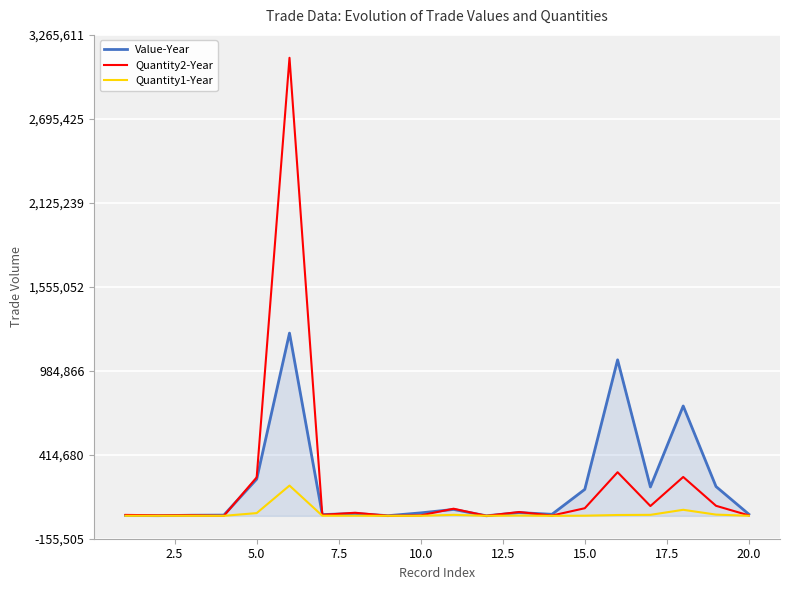

How many lines are shown in the chart?

3